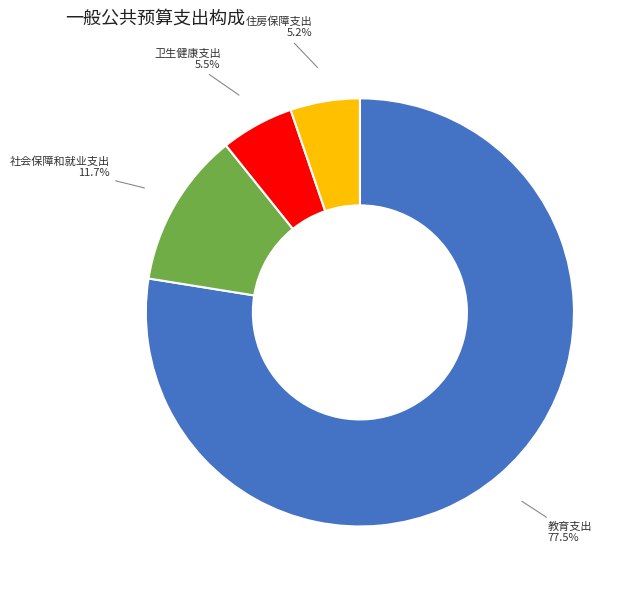

Which has a higher value, 卫生健康支出 or 教育支出?

教育支出